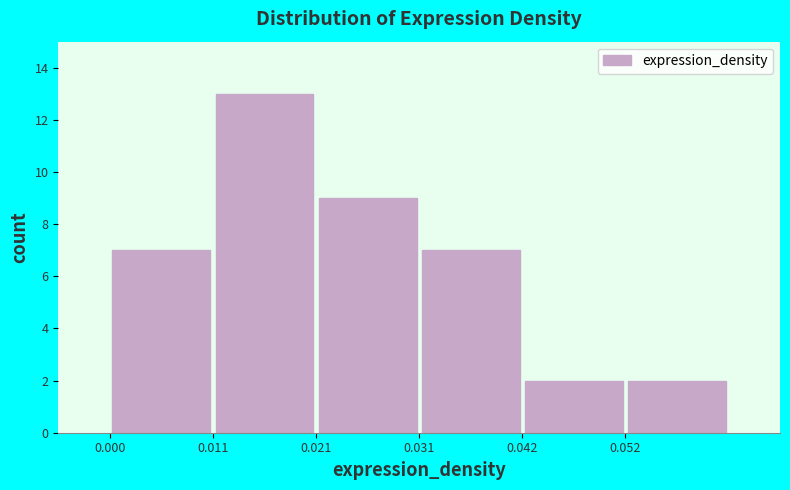

Over which range of the x-axis is the bar tallest?

0.010 to 0.022